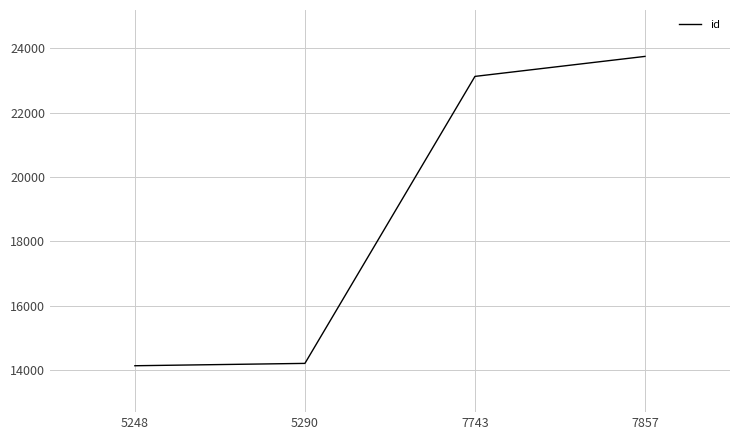

What is the minimum value shown in the chart?

14137